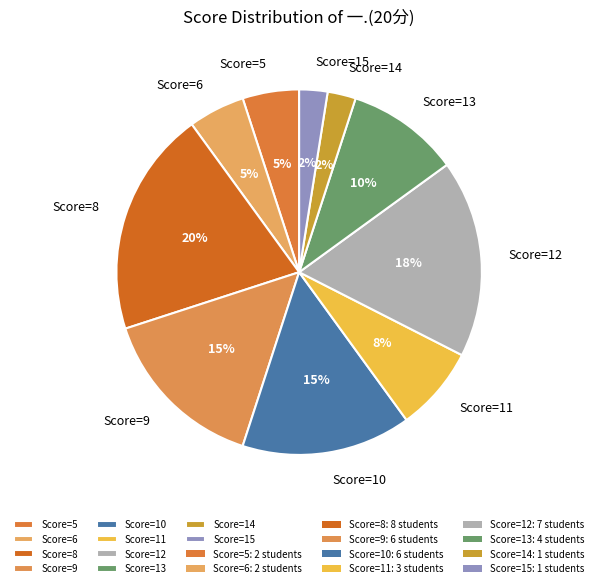

Does Score=8 represent more than half of the total?

No